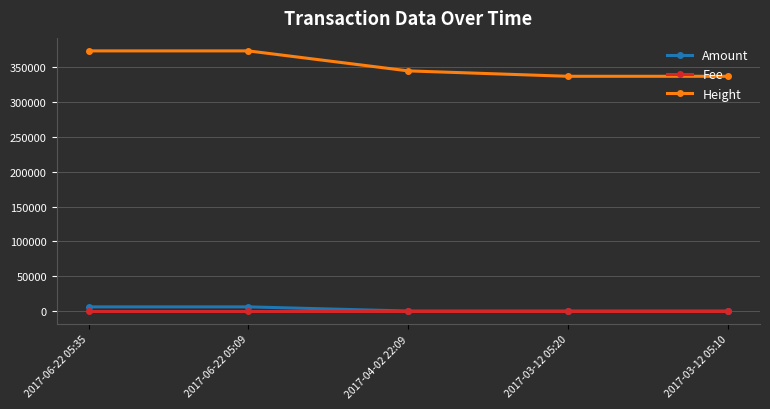

True or false: Fee and Height cross at least once.

False